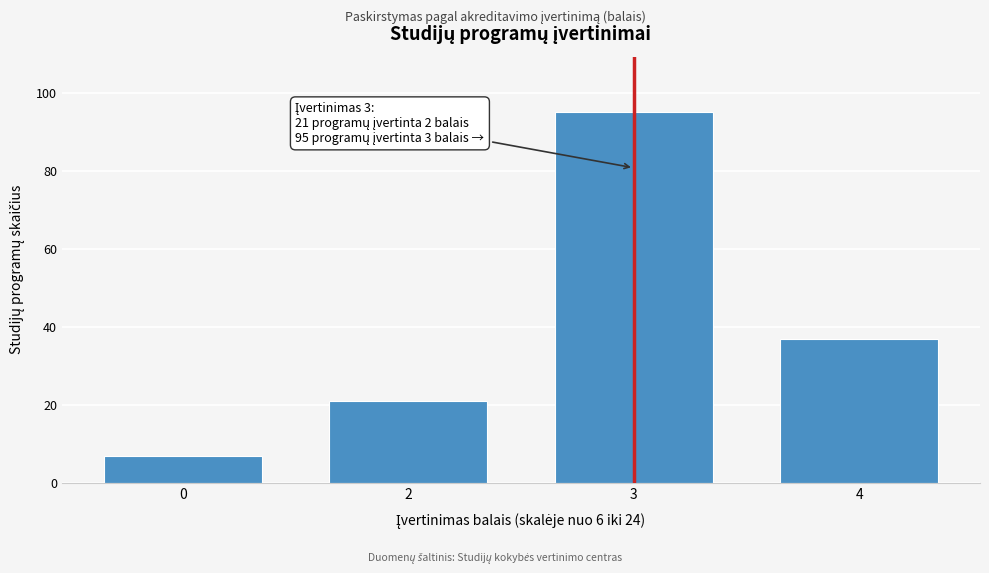

Reading right to left, what are all the values shown in this chart?

4=37	3=95	2=21	0=7